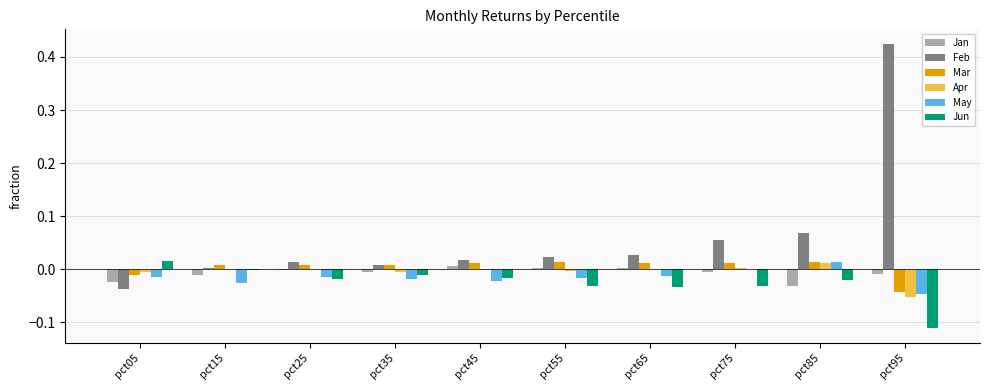

Which series has the largest total across all categories?

Feb